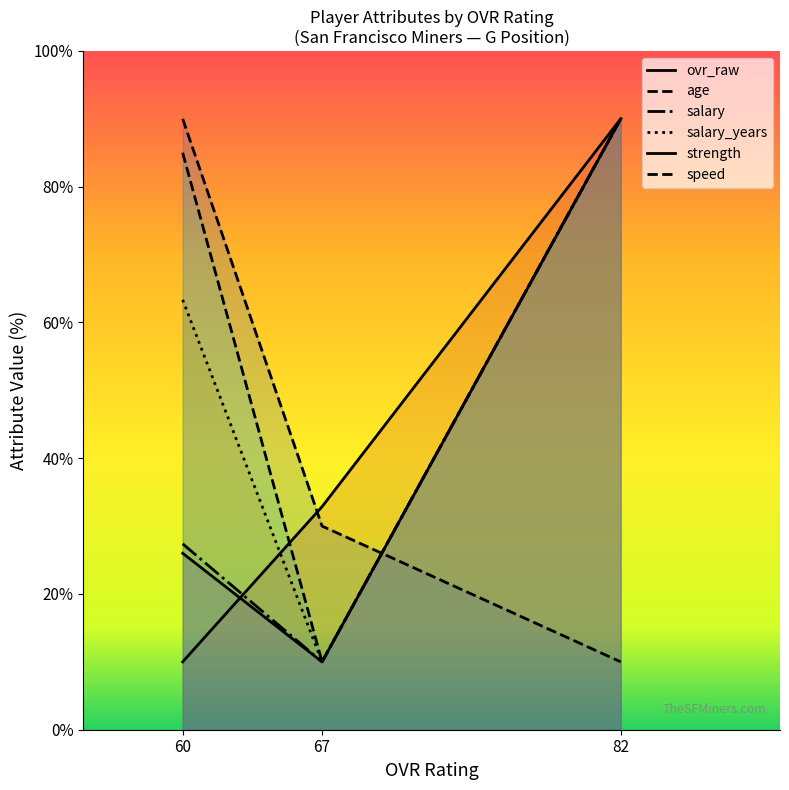

At which label does ovr_raw first exceed 30?

60